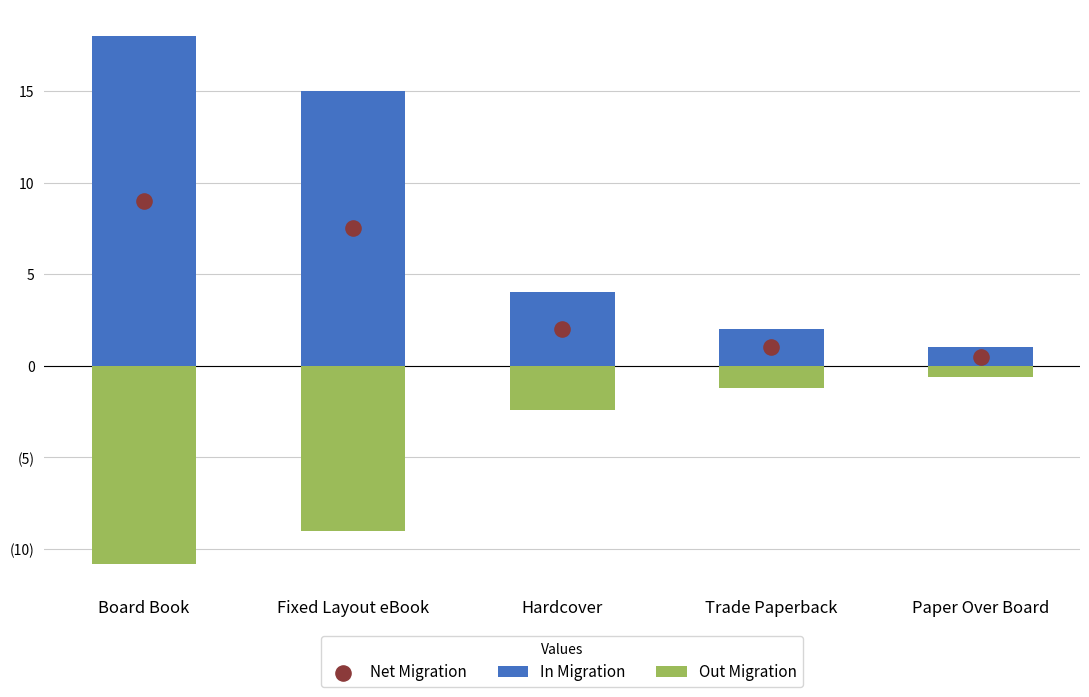

Which series reaches the minimum Y coordinate?

Out Migration